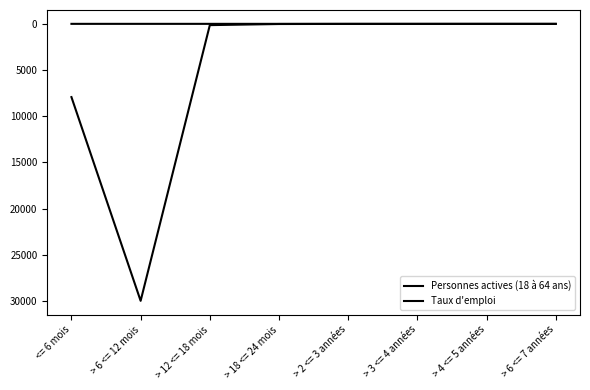

Does the chart display data point markers on the line(s)?

No